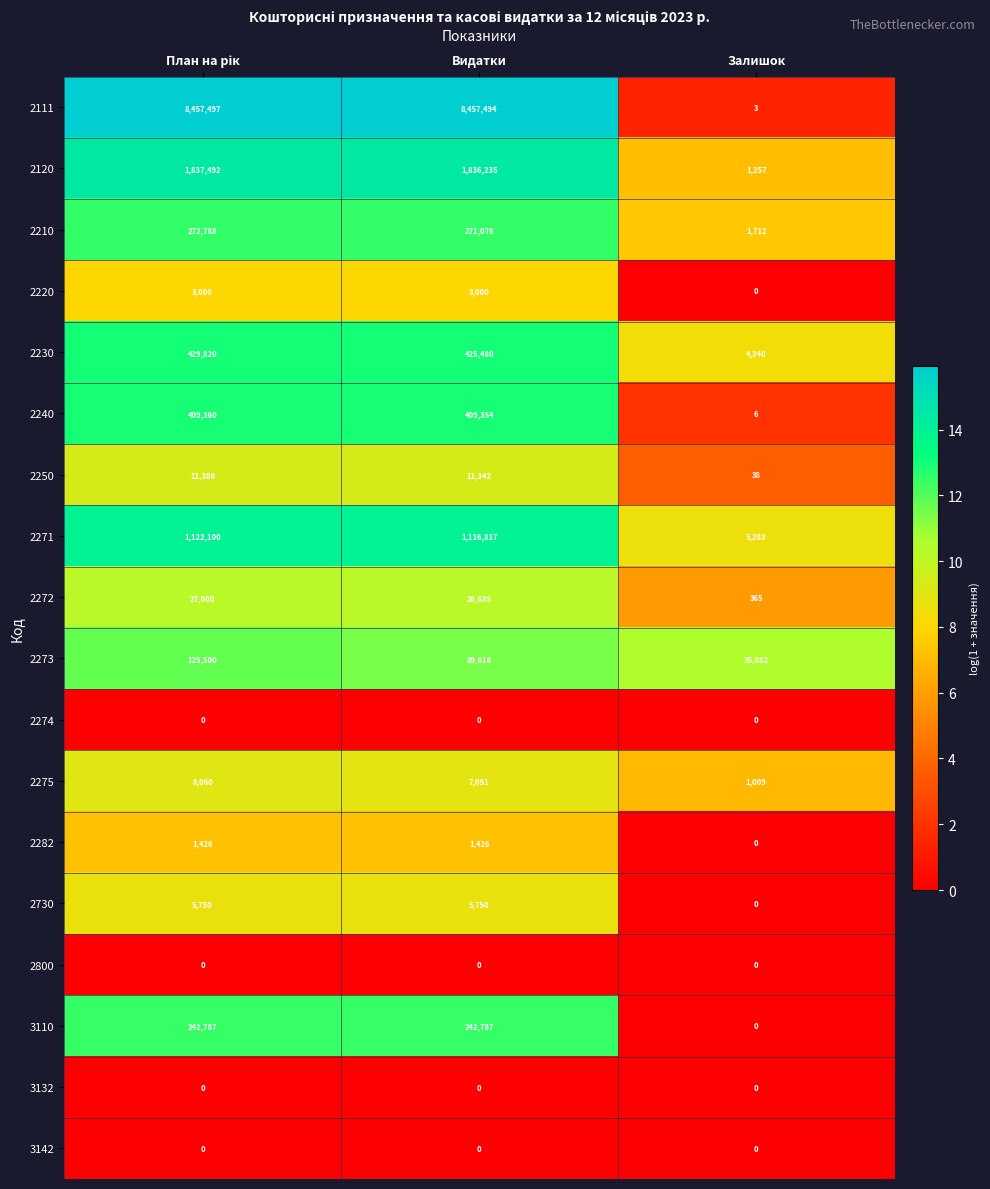

At which label is 2275 closest to 4534?

Видатки